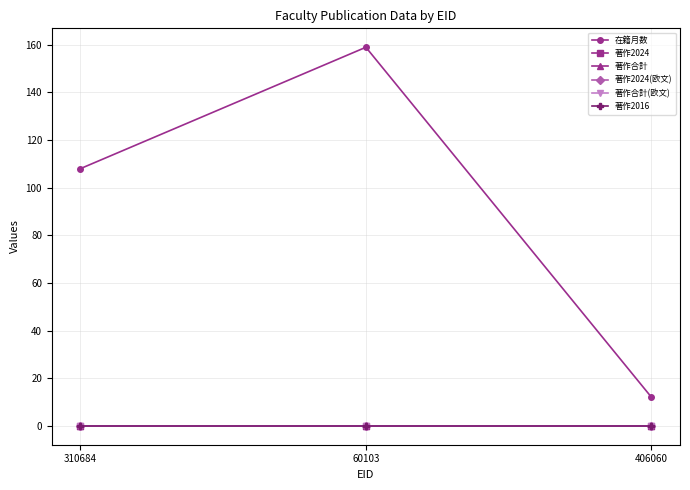

Which category has the lowest value across all series?

310684